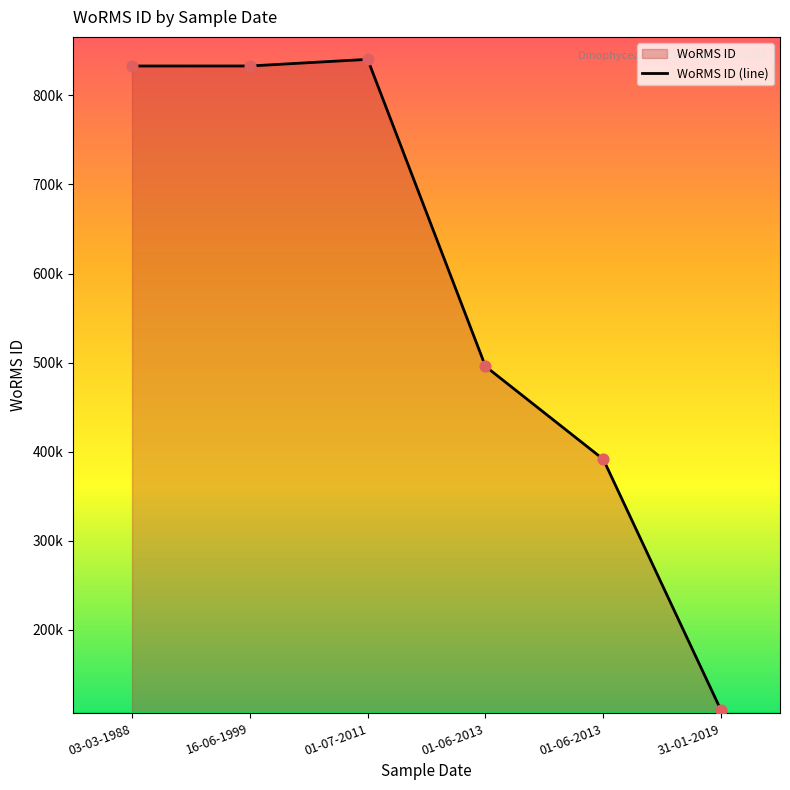

Which has a higher value,  or 01-06-2013?

01-06-2013